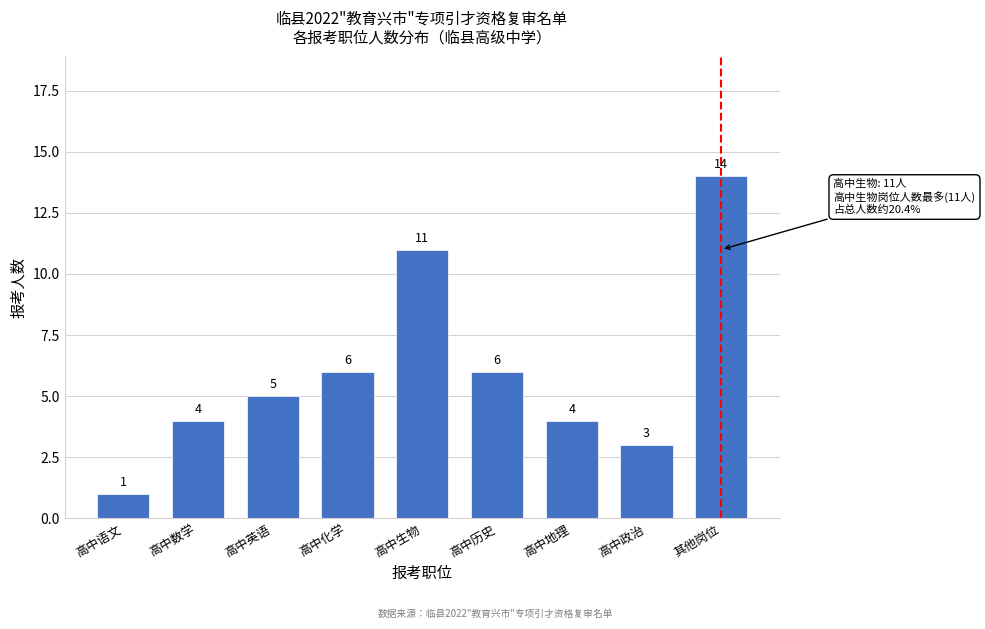

Reading right to left, what are all the values shown in this chart?

其他岗位=14	高中政治=3	高中地理=4	高中历史=6	高中生物=11	高中化学=6	高中英语=5	高中数学=4	高中语文=1